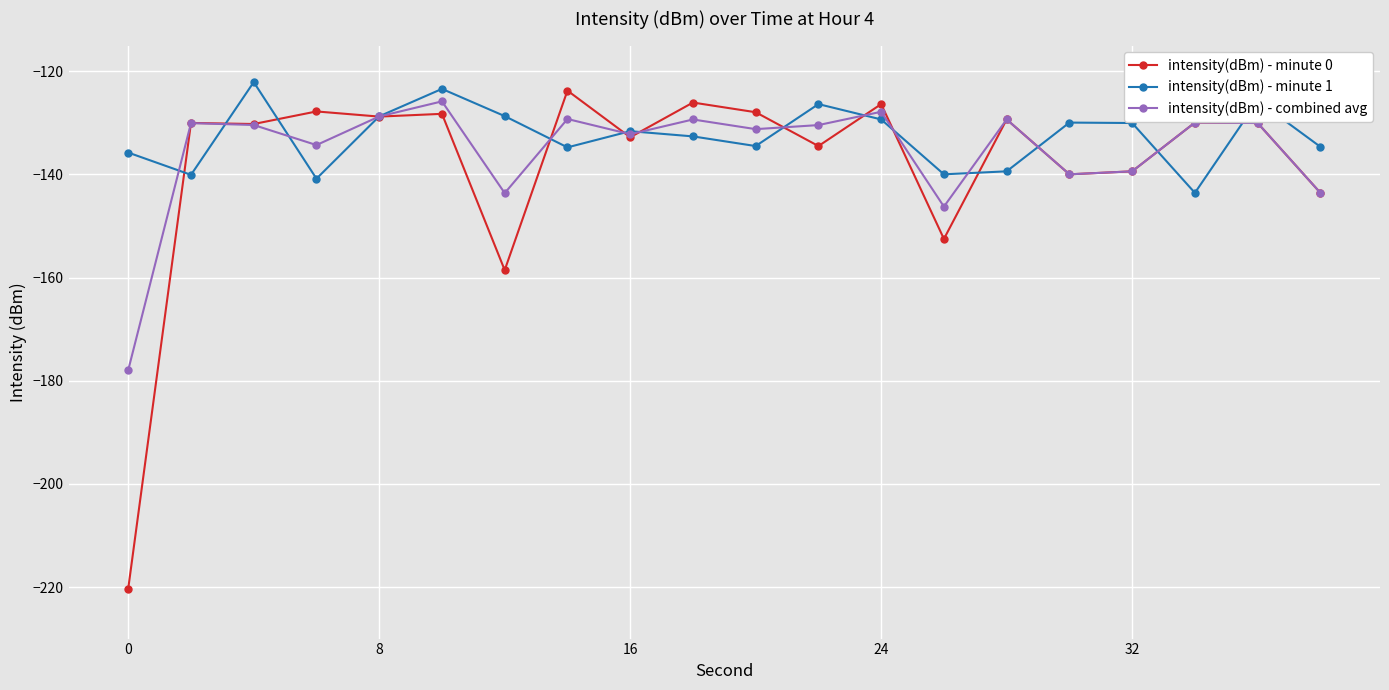

What is the value of the intensity(dBm) - combined avg point at the 14th from the left?

-146.2